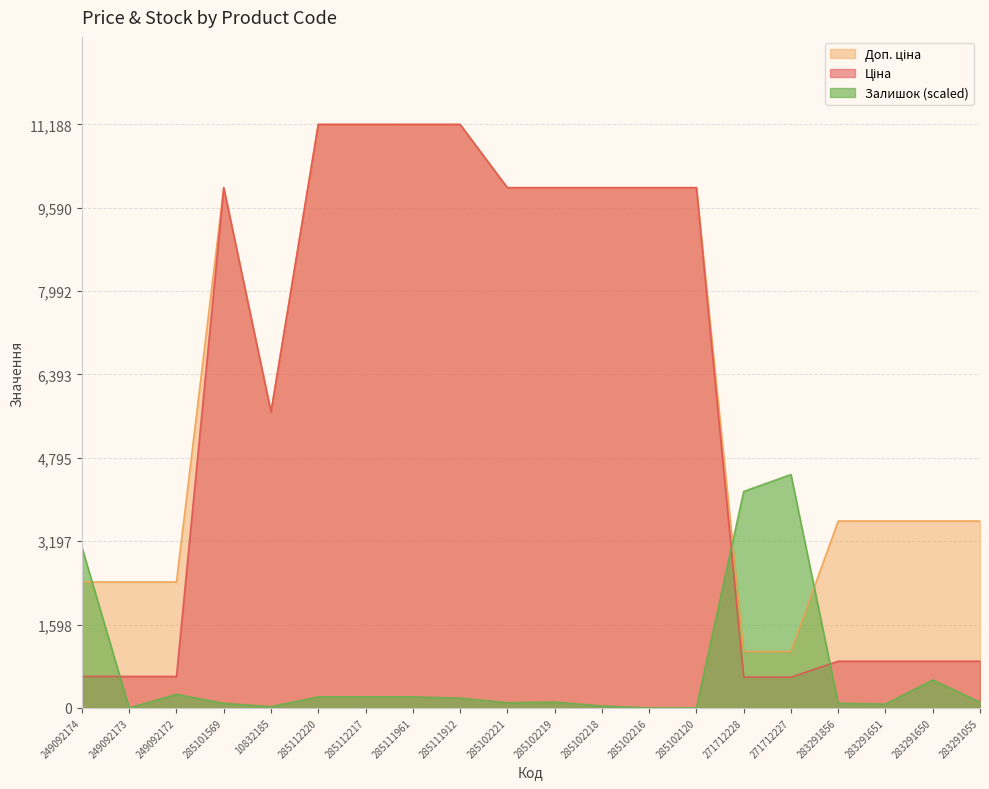

Where do Ціна and Залишок first cross each other?

249092174 and 249092173